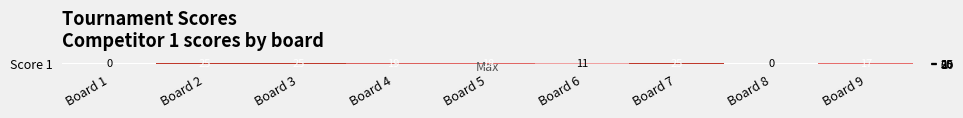

List the labels in order of value, largest first.

Board 2, Board 3, Board 7, Board 4, Board 5, Board 9, Board 6, Board 1, Board 8